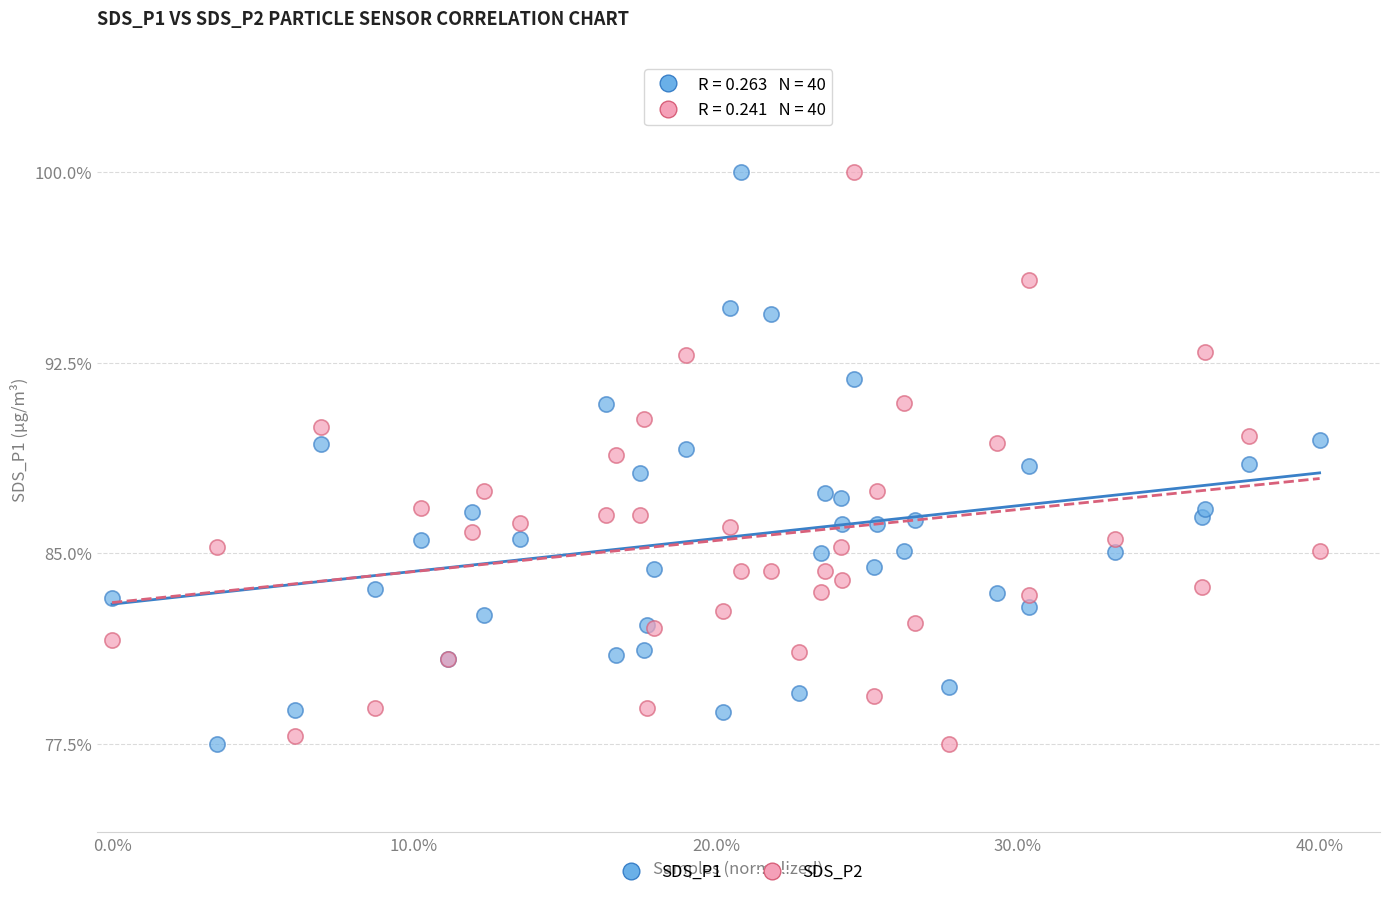

What is the X range (max minus min) for the scatter plot?

0.4